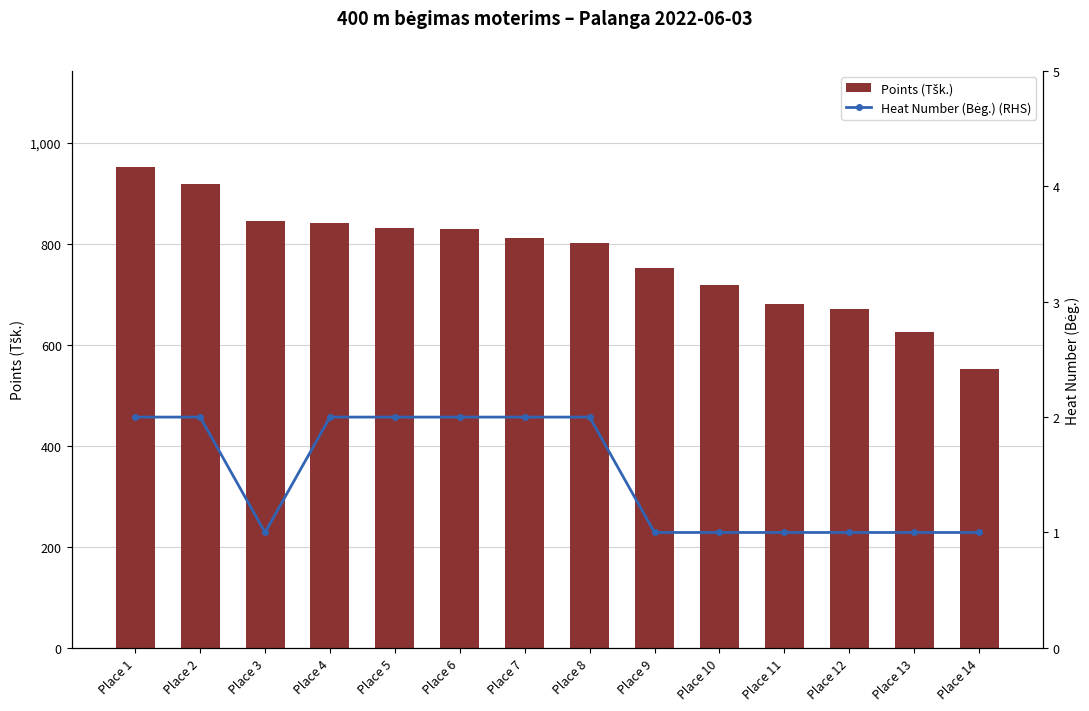

What are all the series names shown in the legend?

Points (Tšk.), Heat Number (Bėg.) (RHS)